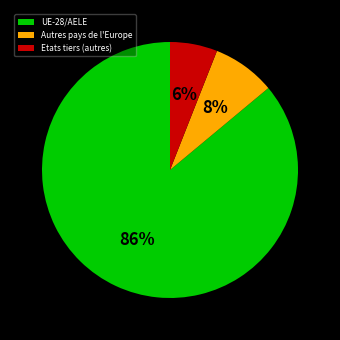

Does UE-28/AELE represent more than half of the total?

Yes